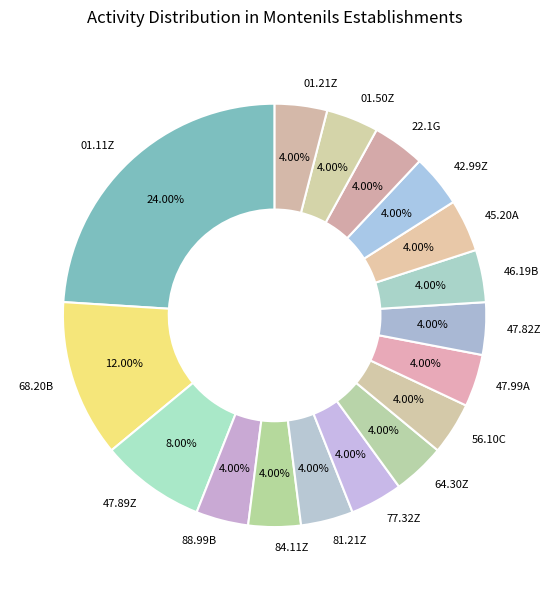

Is there a majority slice in this chart?

No